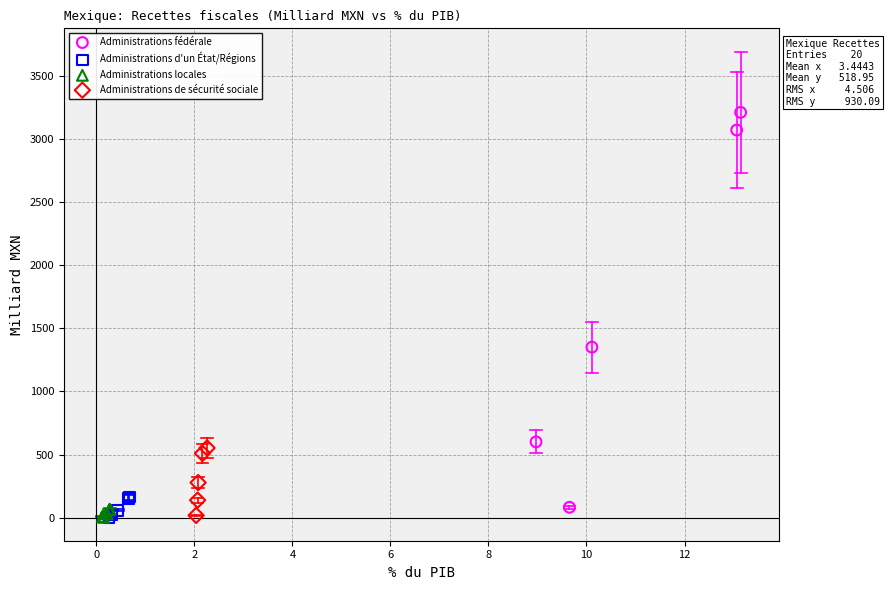

Which series reaches the maximum Y coordinate?

Administrations fédérale